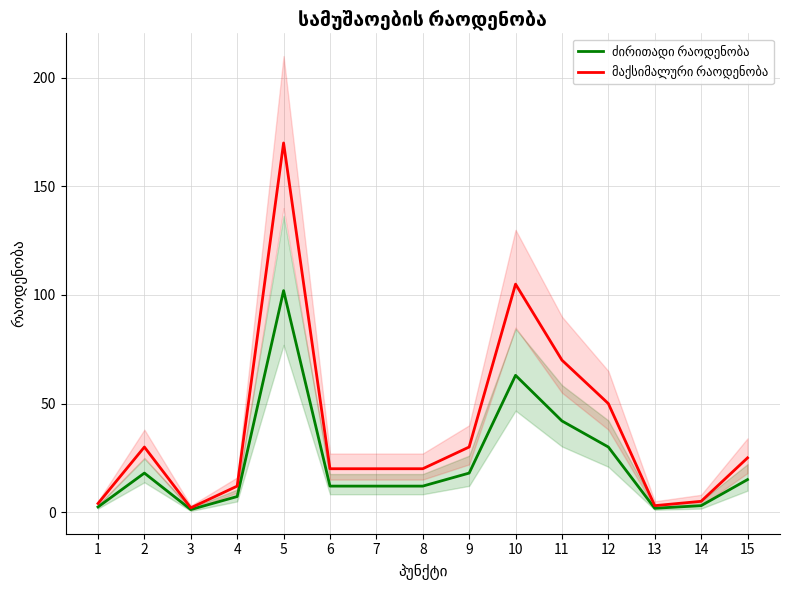

What is the sum of the ძირითადი რაოდენობა values at 15 and 9?

33.0